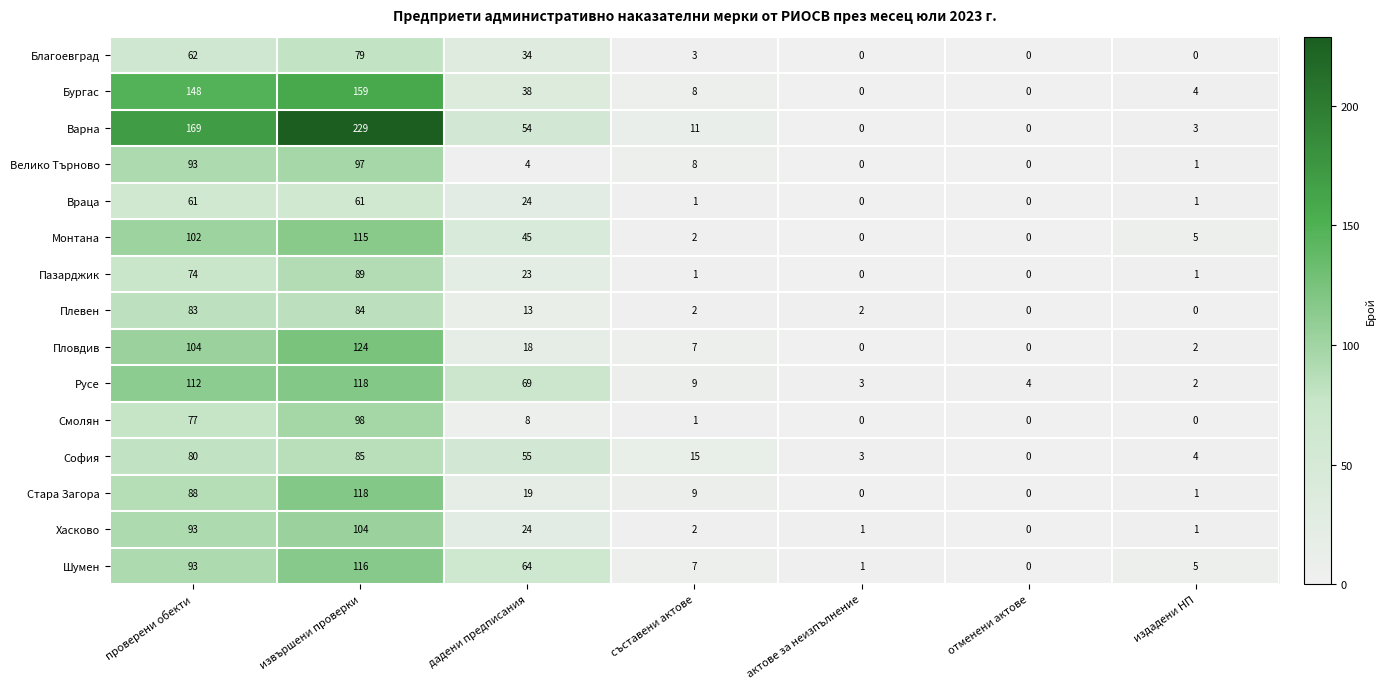

What is the sum of all Хасково values?

225